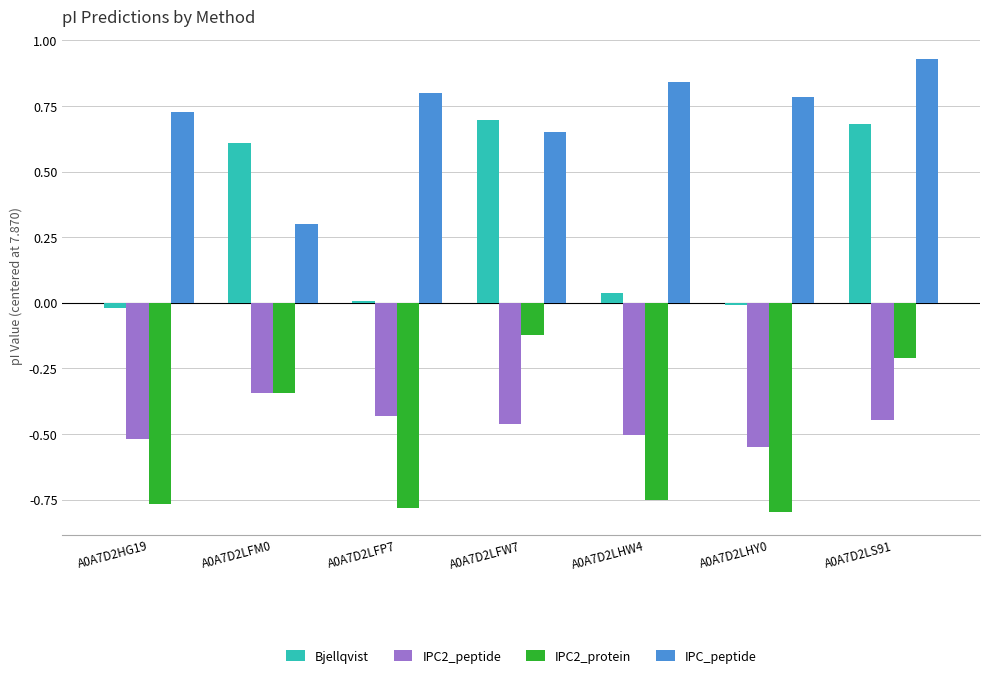

What is the average value of the Bjellqvist series?

0.3